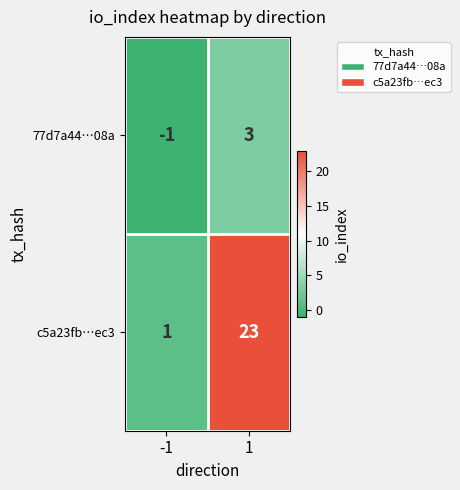

At which category is the sum across all series the highest?

1